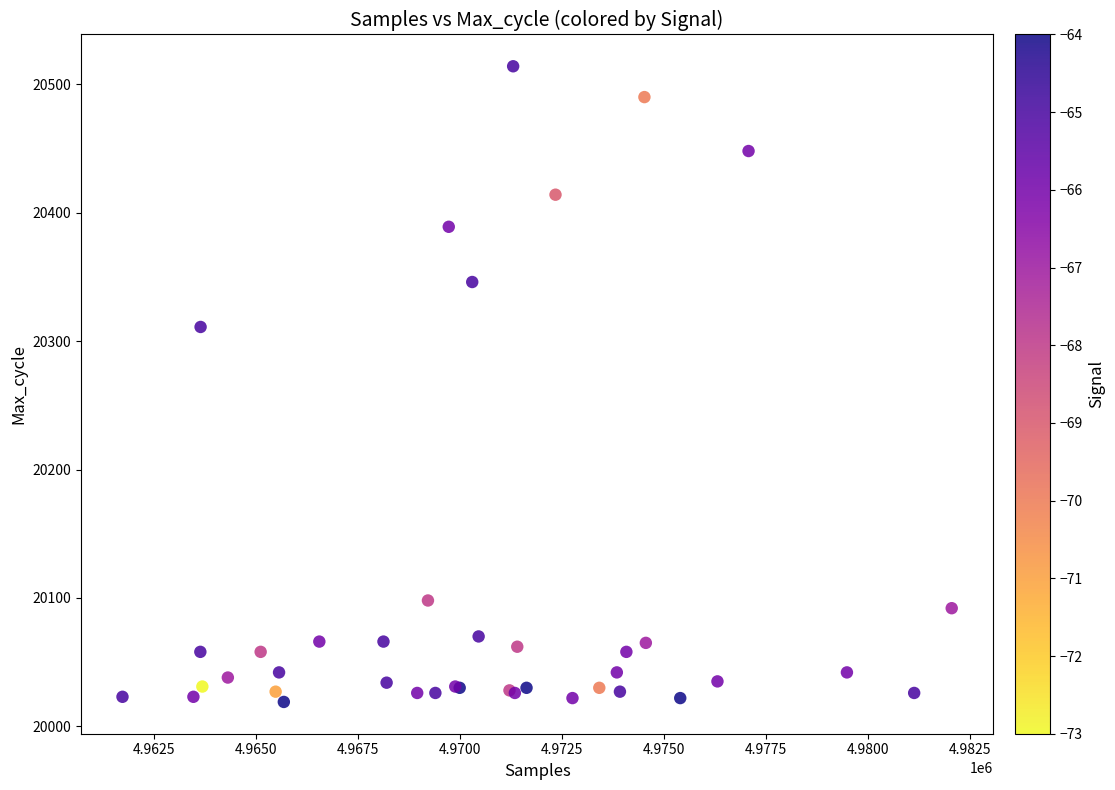

What Y value in the scatter plot is closest to 20266?

20311